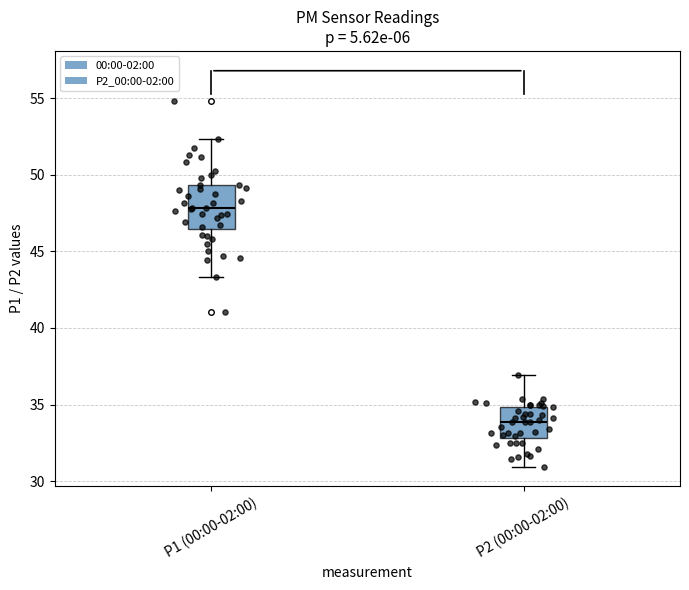

Reading left to right, transcribe this box plot: for each box, give where its median line is, the range the box spans, and where its two whiskers end, as read against the y-axis. The values are not printed on the chart, so give them approximately, as read against the axis.

P1 (00:00-02:00): median 48.0, box 46.5 to 49.5, whiskers 43.5 to 52.5
P2 (00:00-02:00): median 34.0, box 33.0 to 35.0, whiskers 31.0 to 37.0